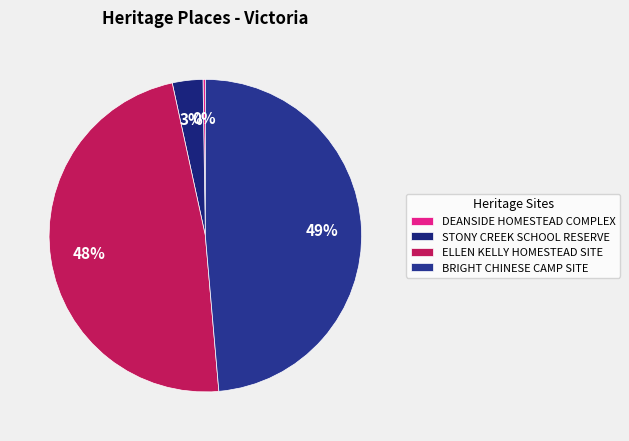

What portion of the pie excludes ELLEN KELLY HOMESTEAD SITE?

52.0%